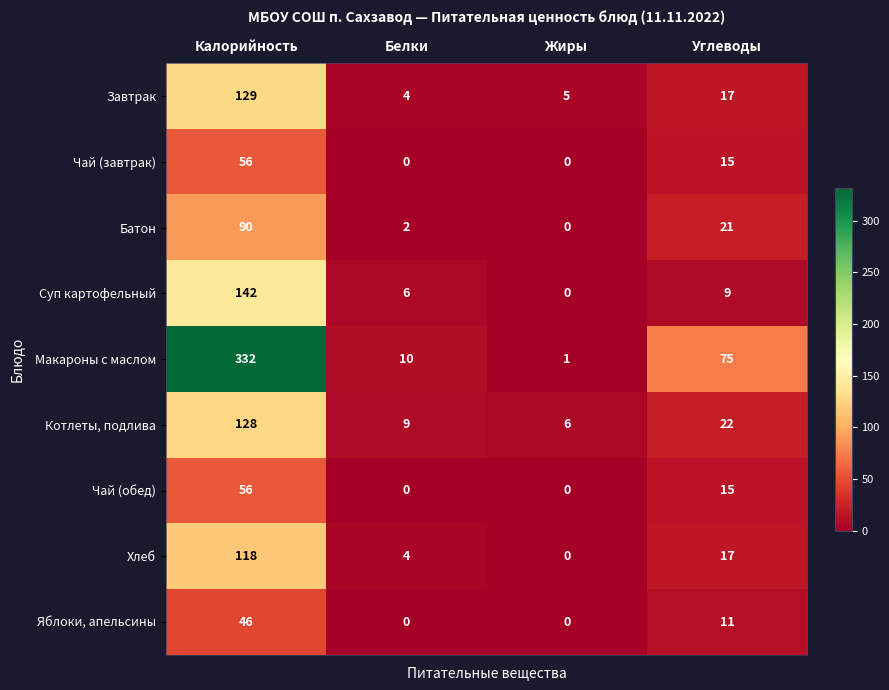

Between Калорийность and Жиры, which series saw the biggest shift?

Макароны с маслом